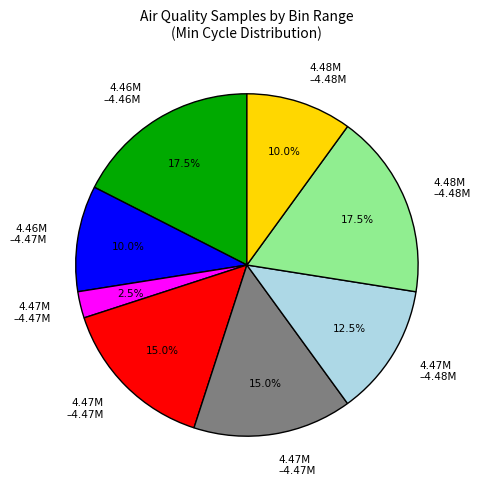

Is there a majority slice in this chart?

No